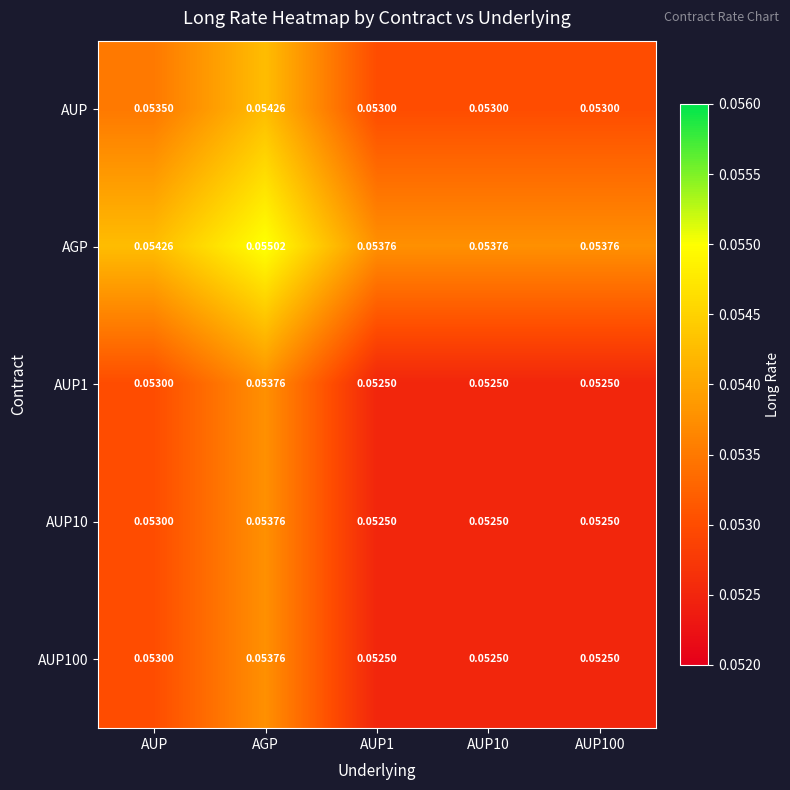

Which series has the largest total across all categories?

AGP